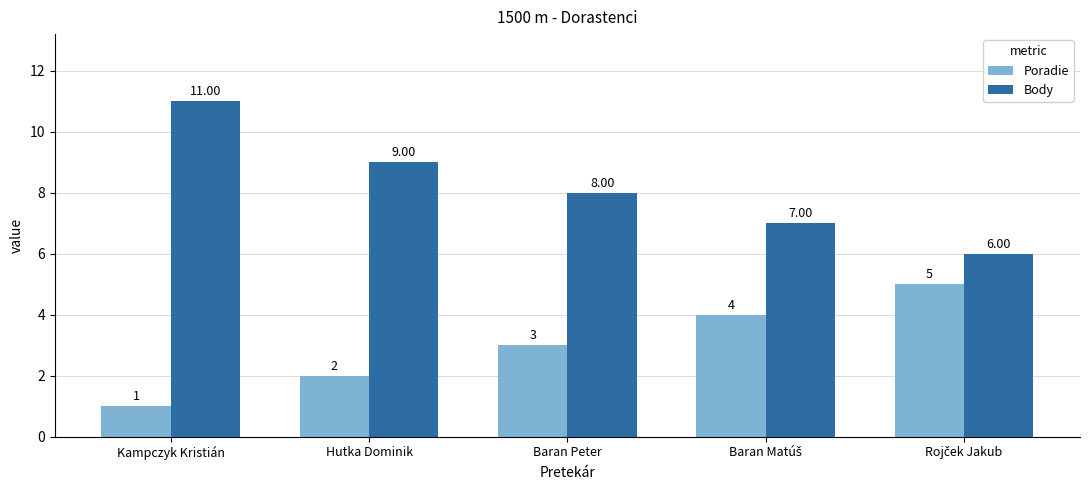

Which category has the highest value in the Body series?

Kampczyk Kristián